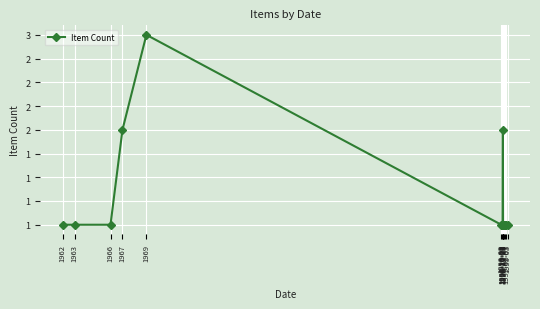

What is the label of the 14th point from the right?

1963